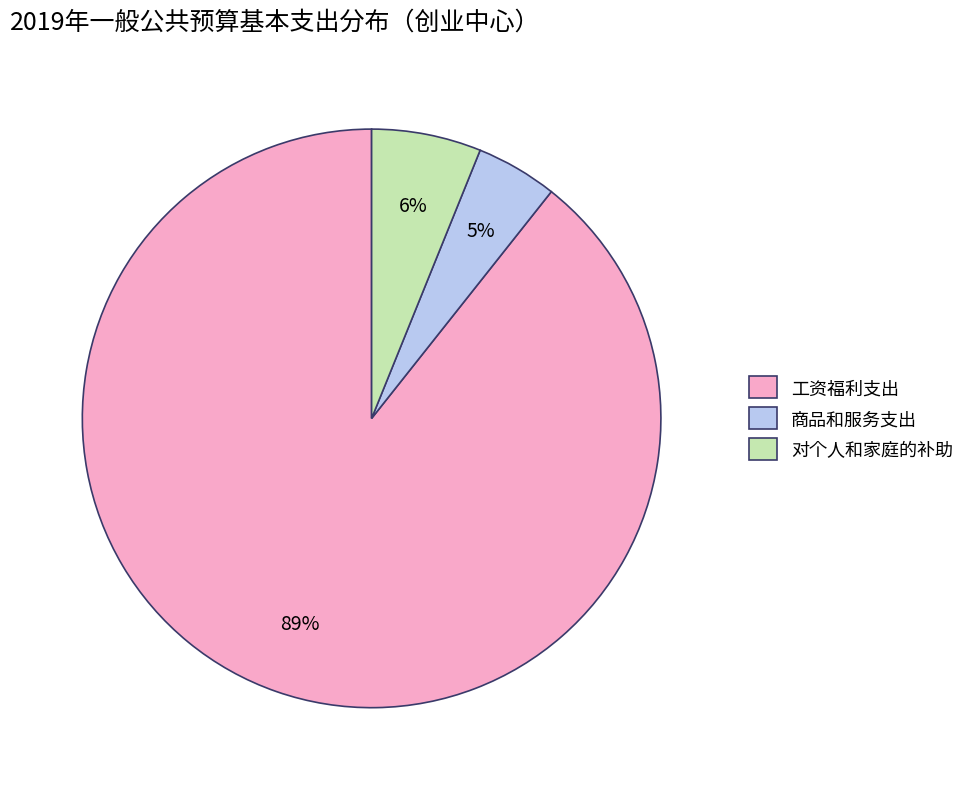

To the nearest percent, what is the combined percentage of 商品和服务支出 and 工资福利支出?

94%